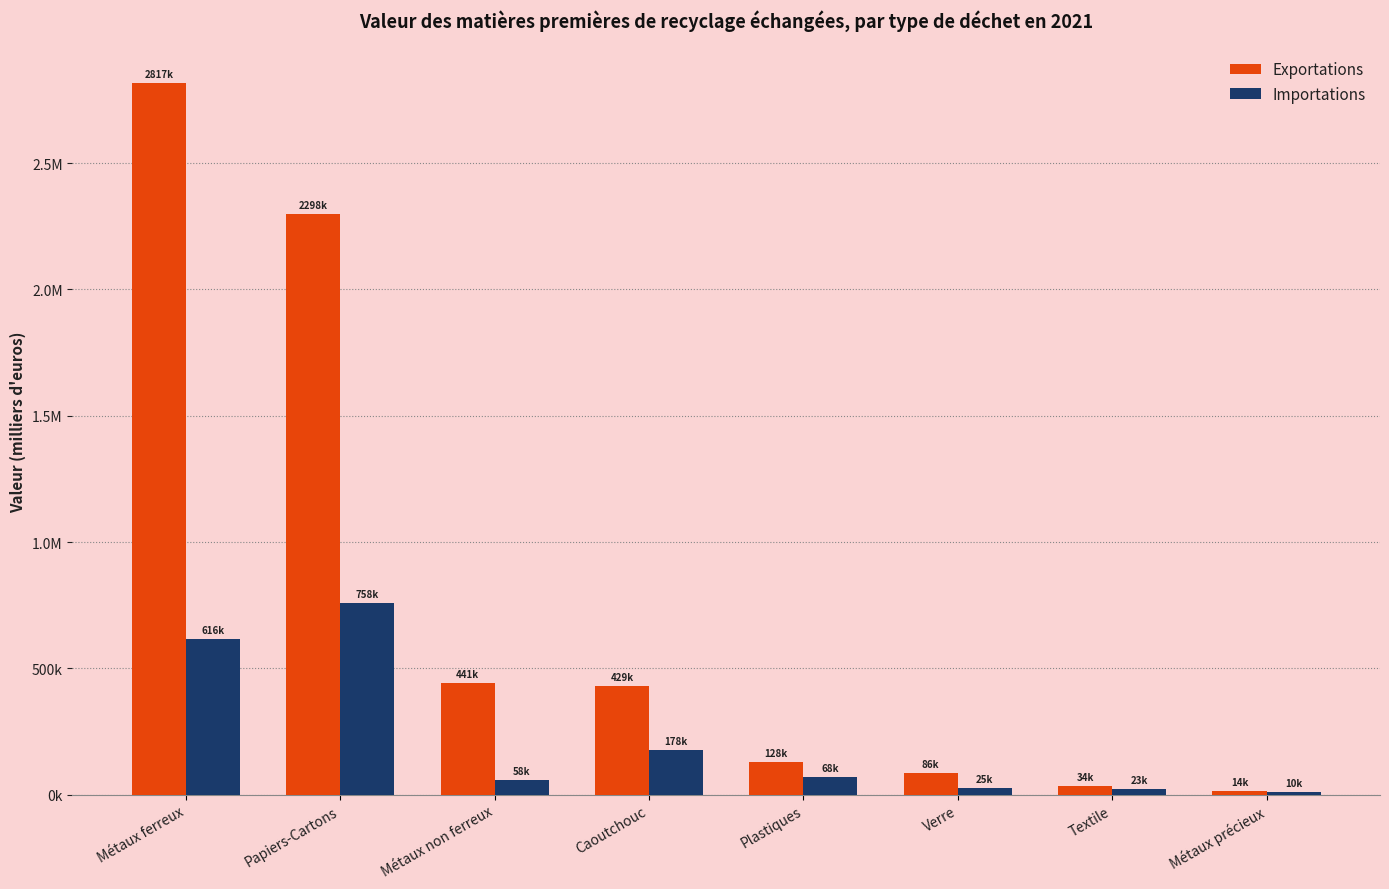

What are all the series names shown in the legend?

Exportations, Importations